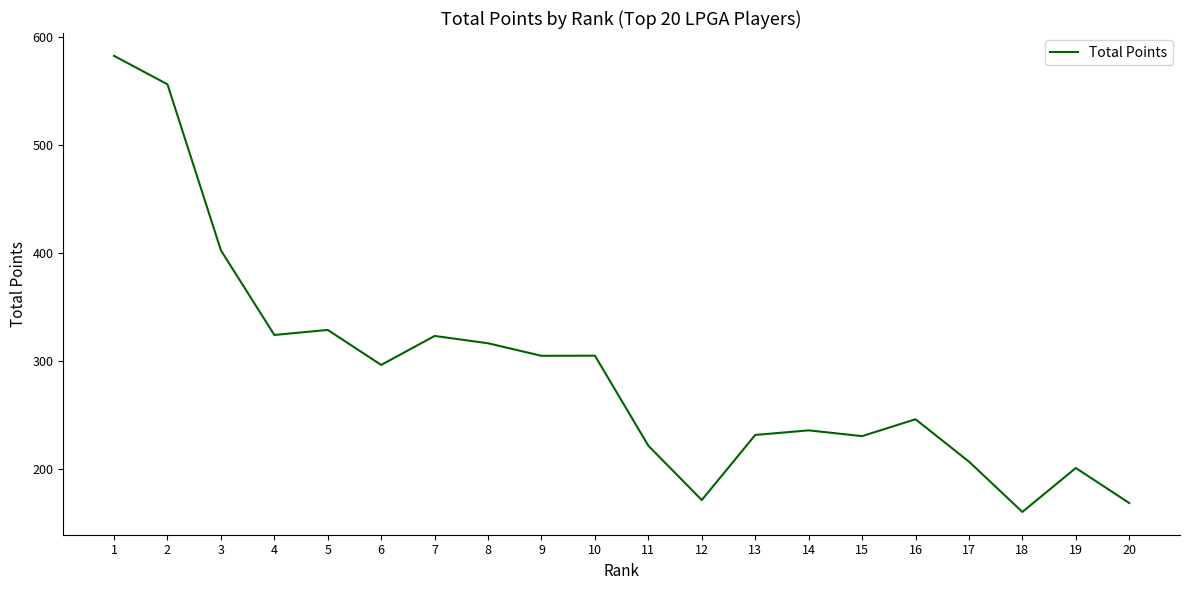

Is it true that the value at 18 is 160.4?

True